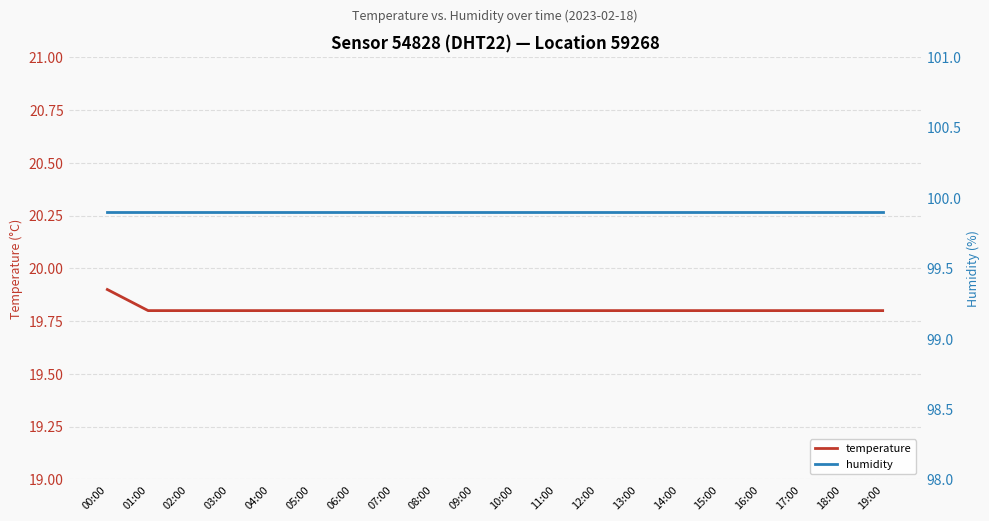

Does the chart display data point markers on the line(s)?

No